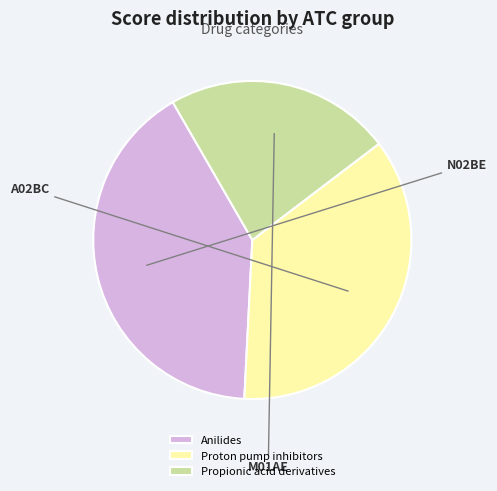

Rank the categories by value from highest to lowest.

Anilides, Proton pump inhibitors, Propionic acid derivatives